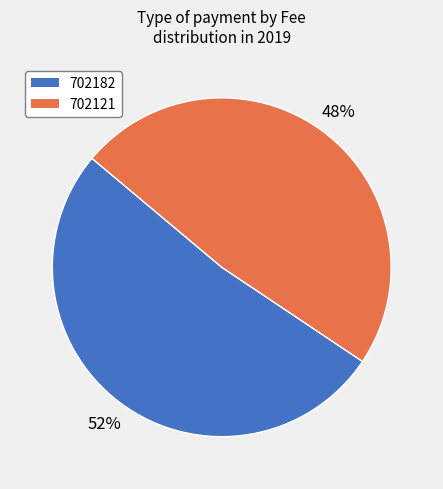

To the nearest percent, what portion does 702182 represent?

52%